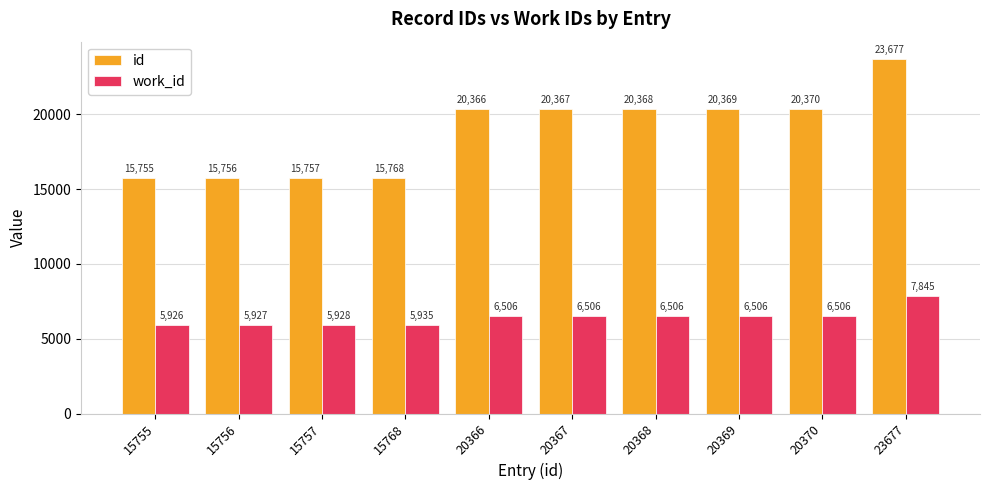

The value of id at 15768 is 15768. True or false?

True